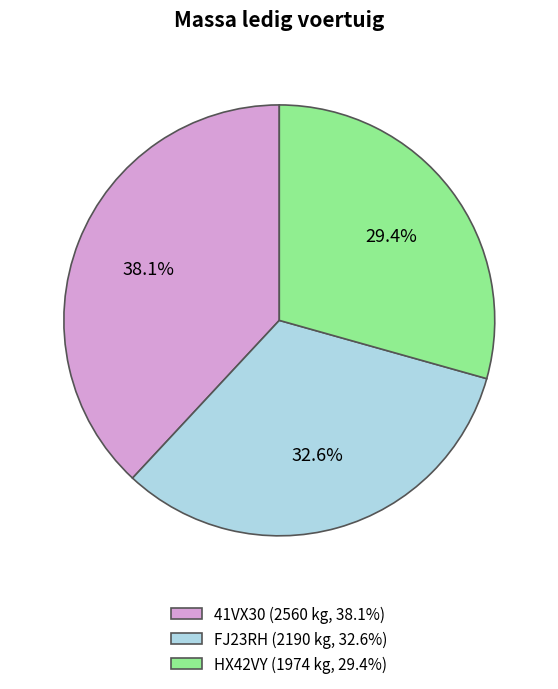

Is there a majority slice in this chart?

No